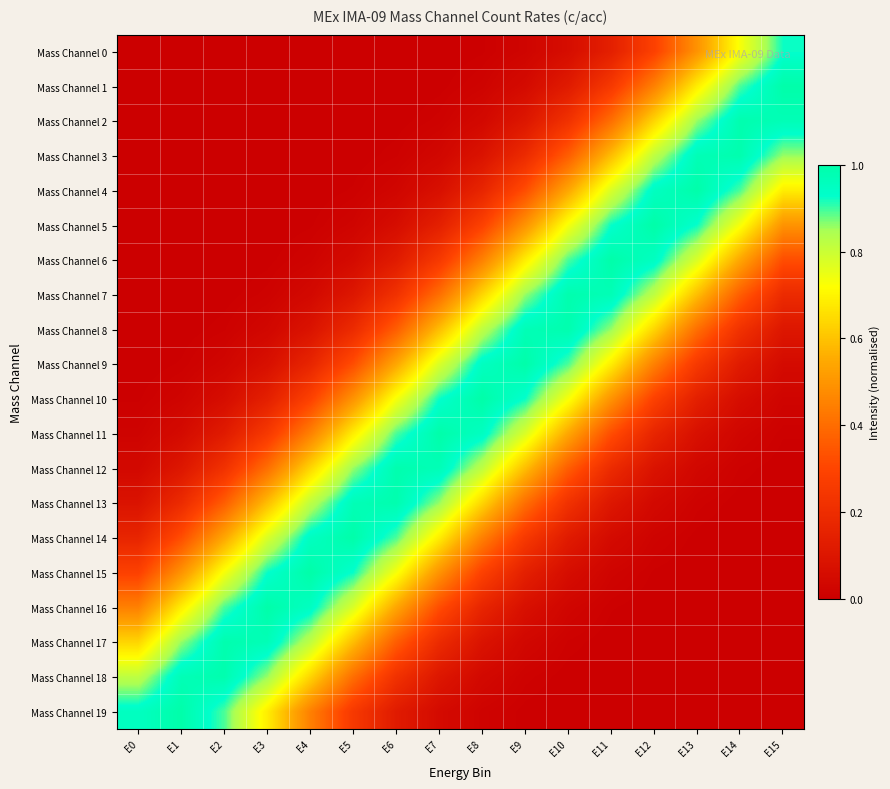

What is the total value across all series at E9?

7.9